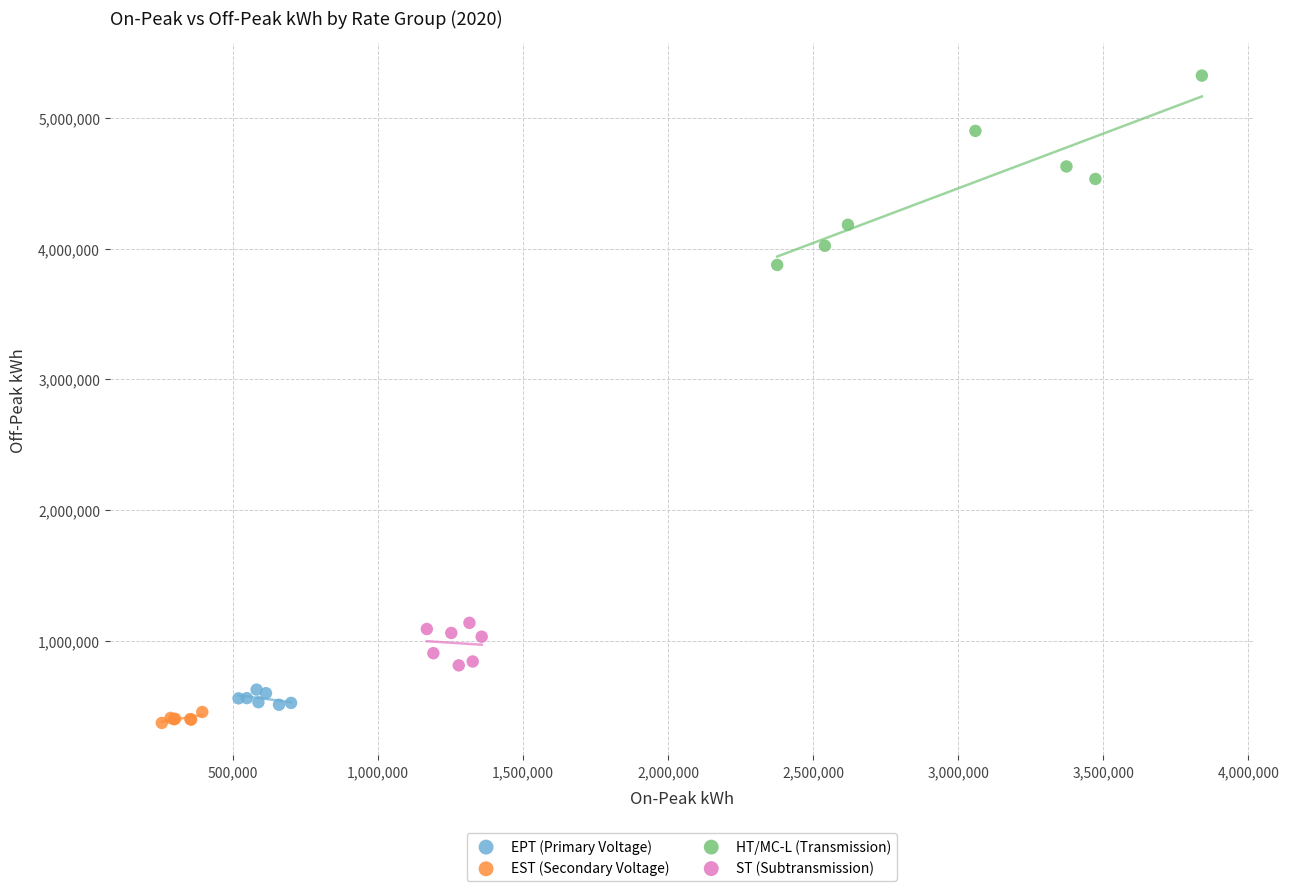

Which series reaches the minimum Y coordinate?

EST (Secondary Voltage)